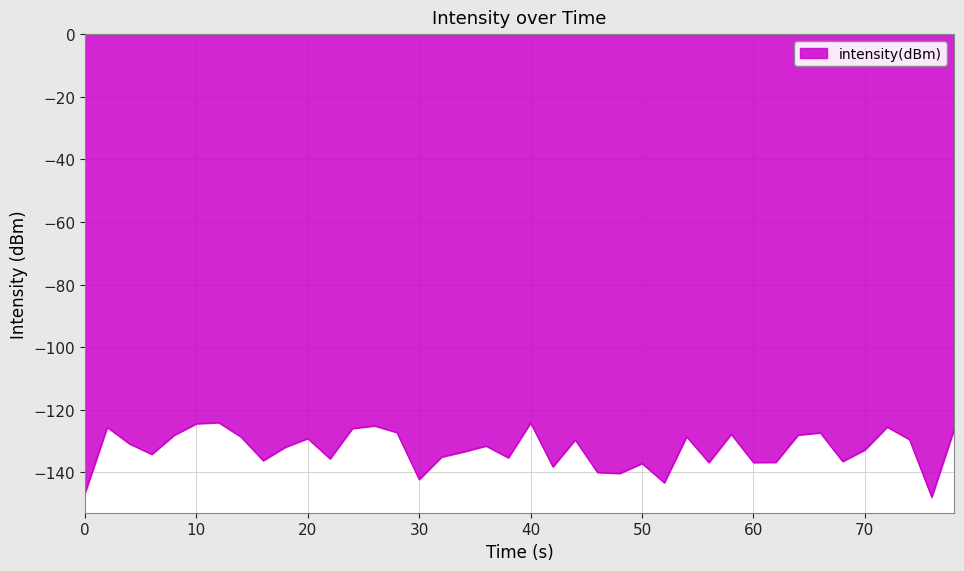

What is the difference between the second highest and minimum values?

23.7